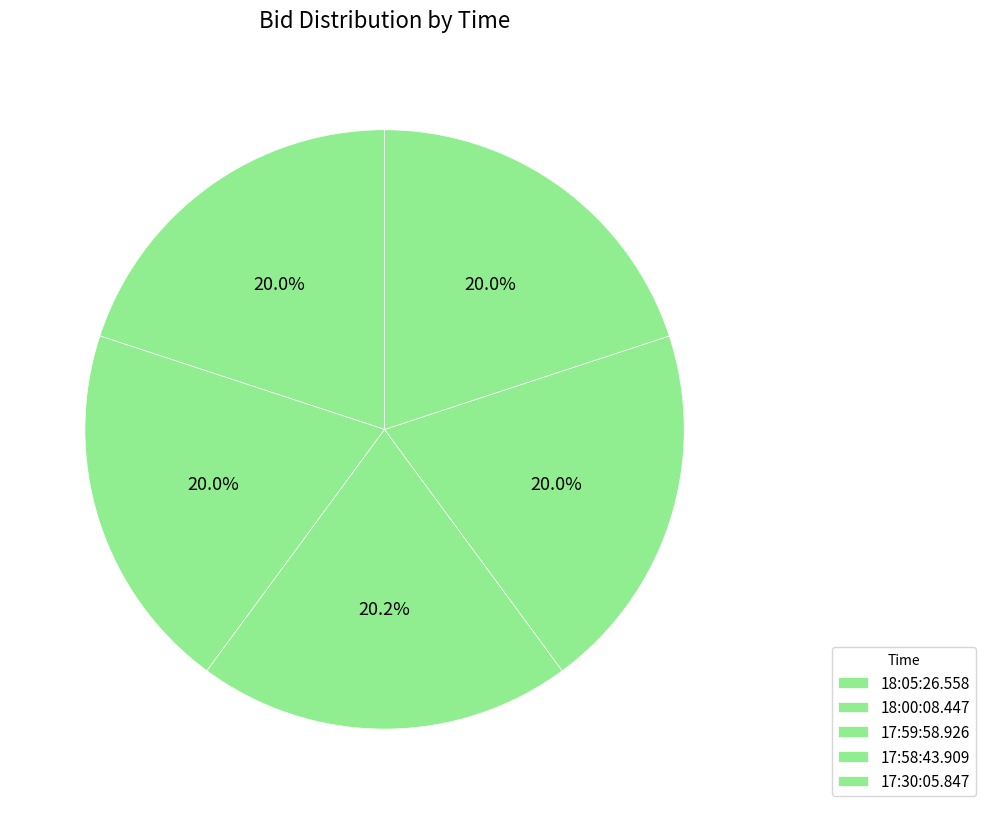

The 17:59:58.926 slice represents 7% of the pie. True or false?

False